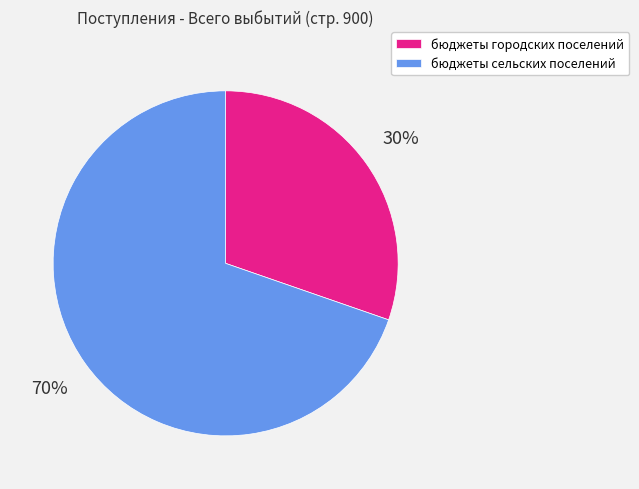

Between бюджеты сельских поселений and бюджеты городских поселений, which is larger?

бюджеты сельских поселений